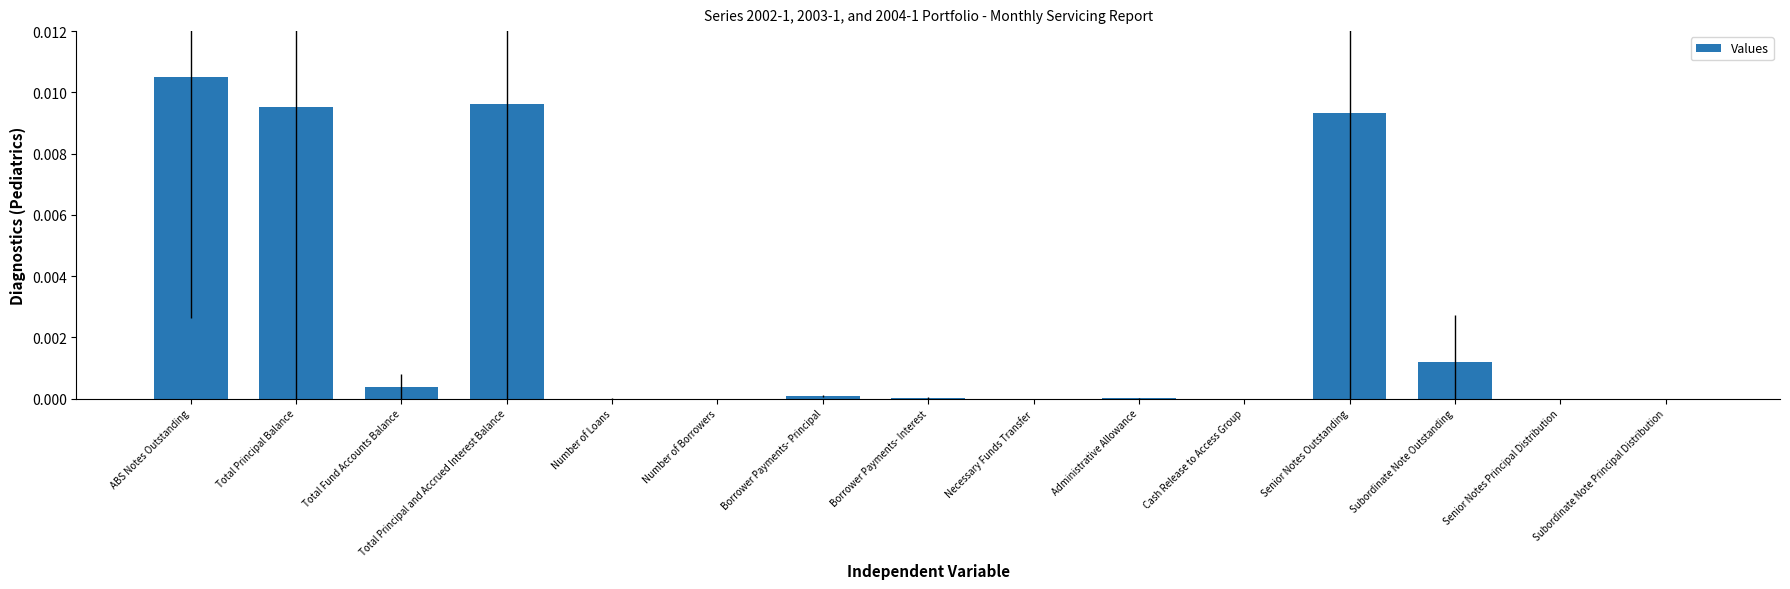

Between ABS Notes Outstanding and Total Principal Balance, which is larger?

ABS Notes Outstanding